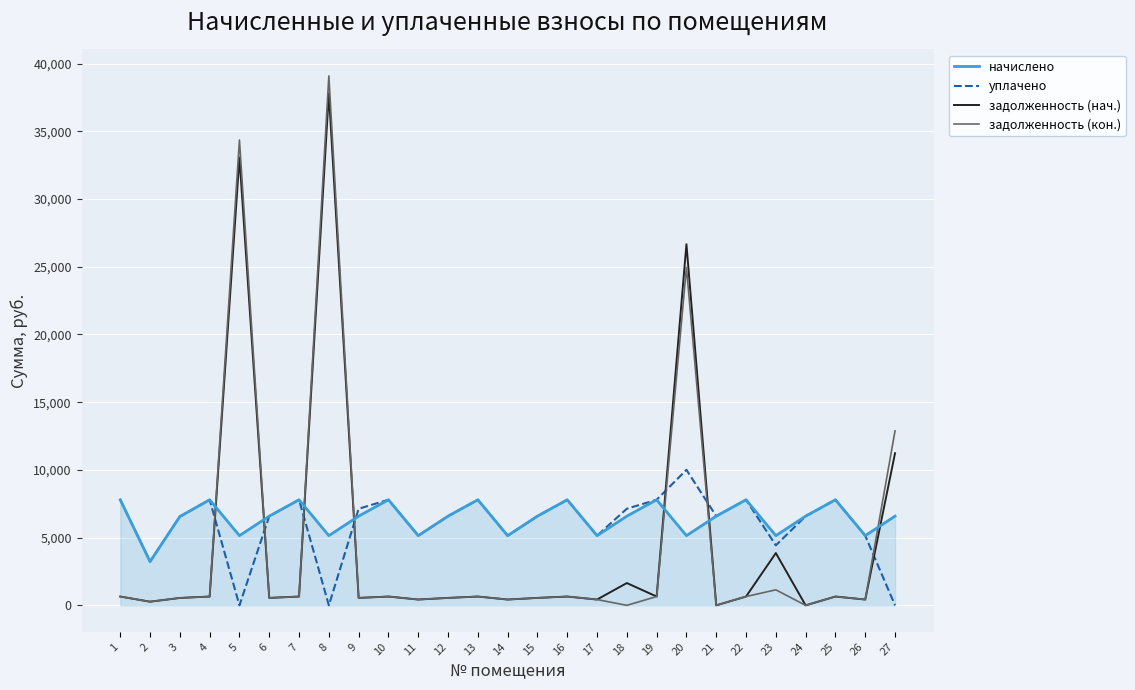

At how many categories does at least one series exceed 31013?

2